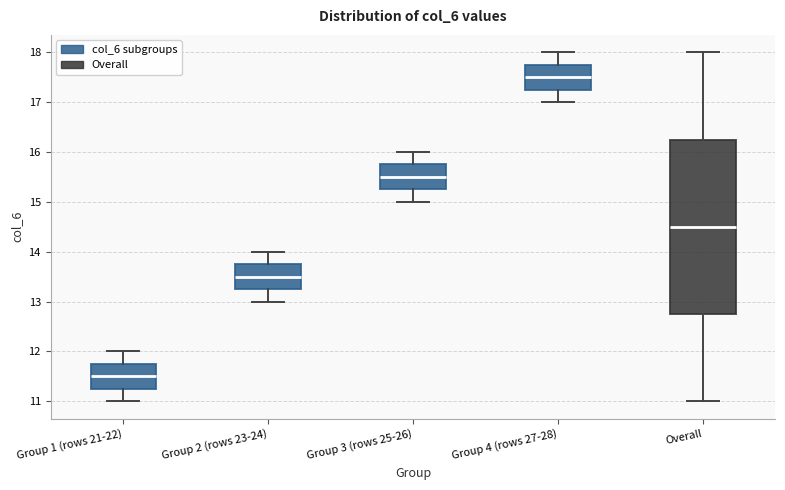

Reading left to right, read every box against the y-axis: the position of its median line, the range the box covers, and the ends of its whiskers. The values are not printed on the chart, so give them approximately, as read against the axis.

Group 1 (rows 21-22): median 11.5, box 11.3 to 11.8, whiskers 11.0 to 12.0
Group 2 (rows 23-24): median 13.5, box 13.3 to 13.8, whiskers 13.0 to 14.0
Group 3 (rows 25-26): median 15.5, box 15.3 to 15.8, whiskers 15.0 to 16.0
Group 4 (rows 27-28): median 17.5, box 17.3 to 17.8, whiskers 17.0 to 18.0
Overall: median 14.5, box 12.8 to 16.3, whiskers 11.0 to 18.0